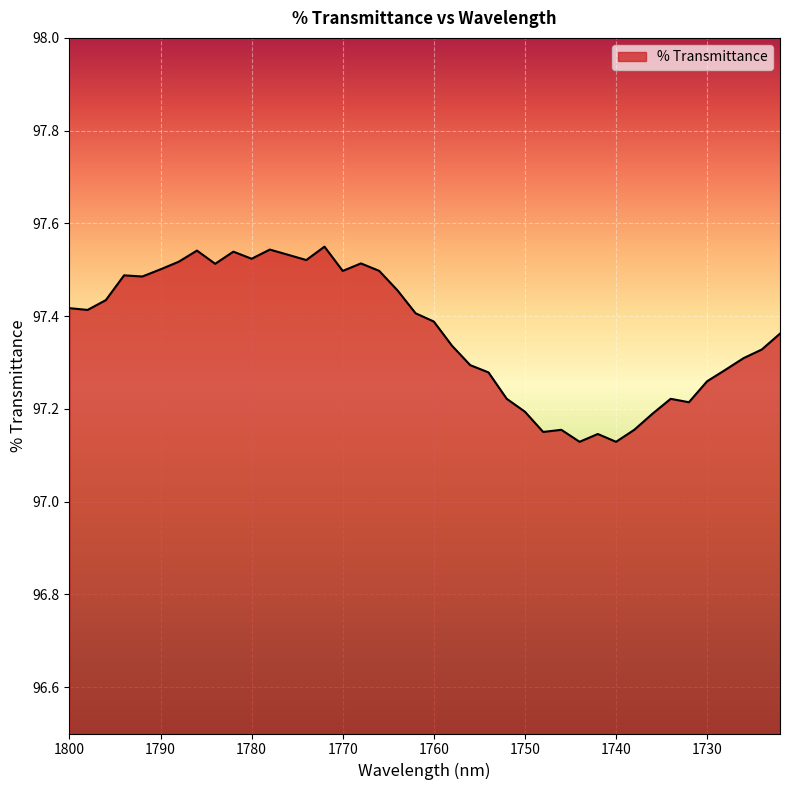

Is it true that the value at 1766 is 137.5?

False